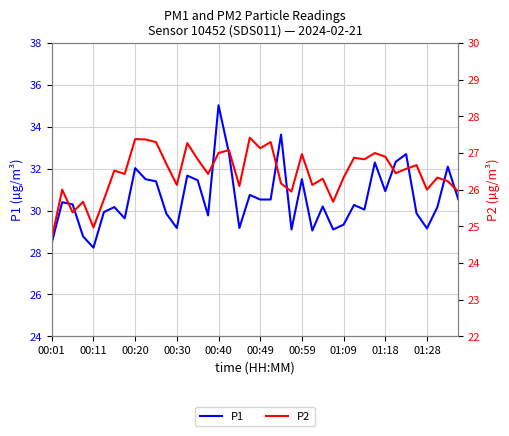

How many data points in P2 are less than 26?

8